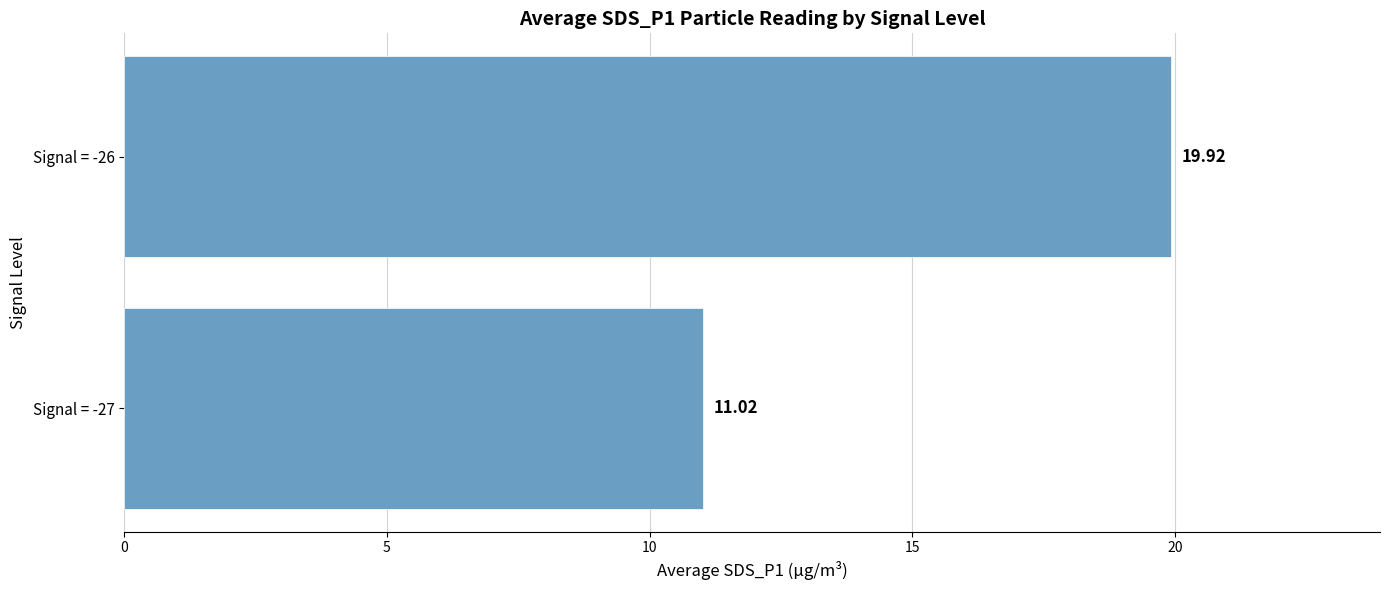

How many bars are there in total?

2